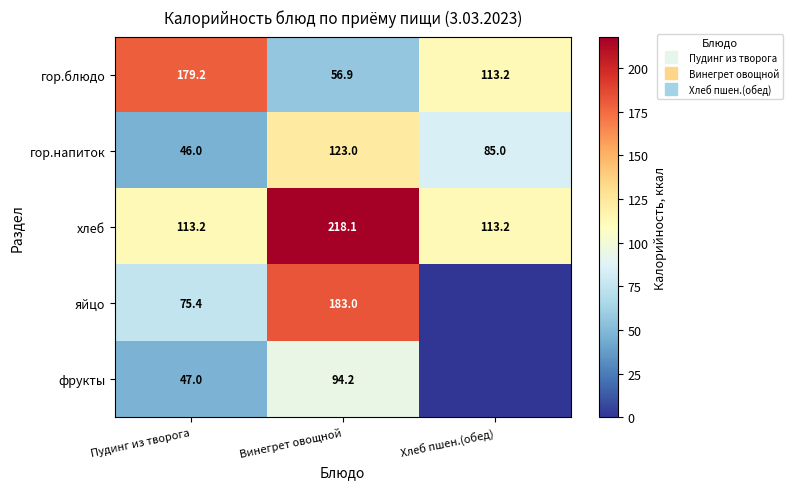

Which label corresponds to the largest value in the chart?

Винегрет овощной